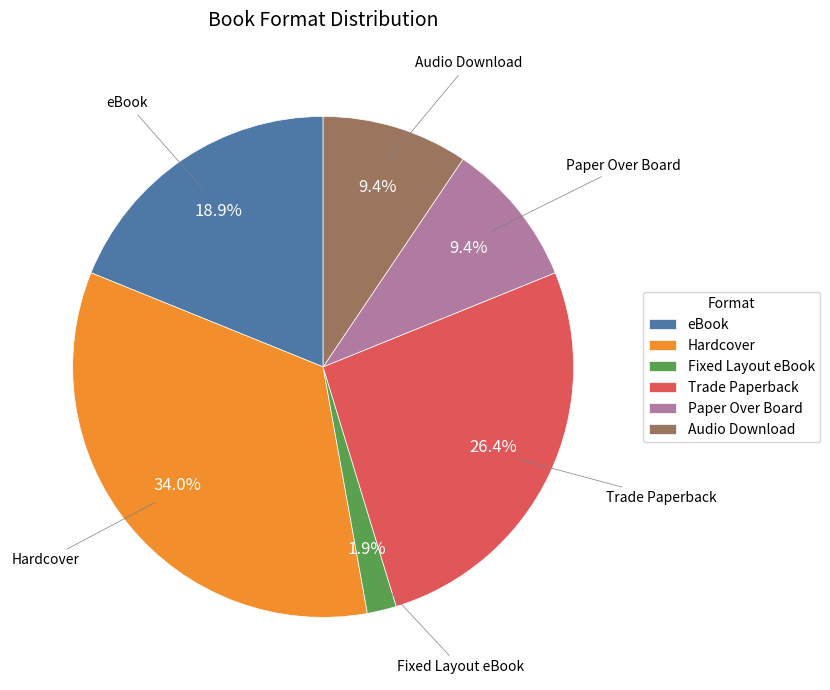

Does any single category account for the majority?

No